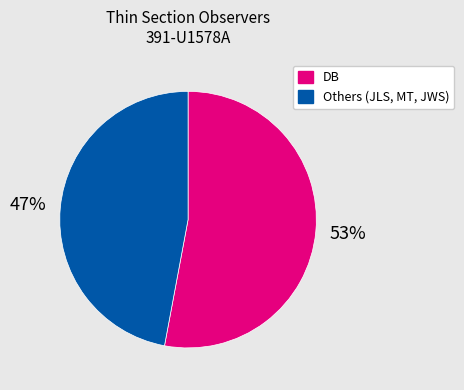

Rank the categories by value from lowest to highest.

Others (JLS, MT, JWS), DB